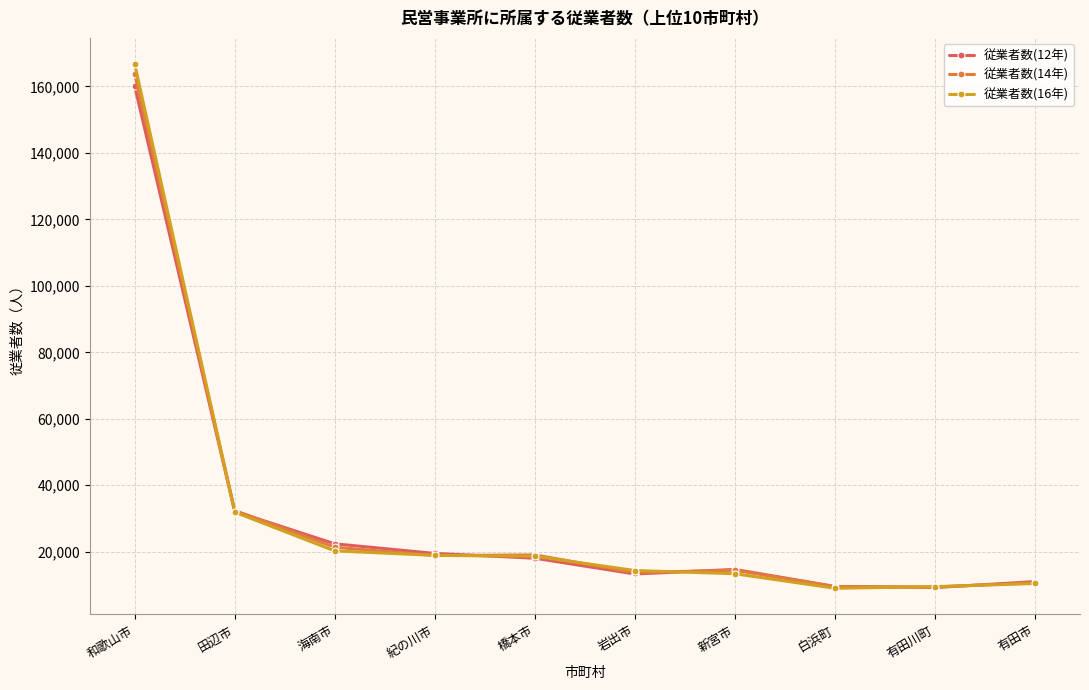

What is the difference between the maximum and minimum values in the 従業者数(12年) series?

150908